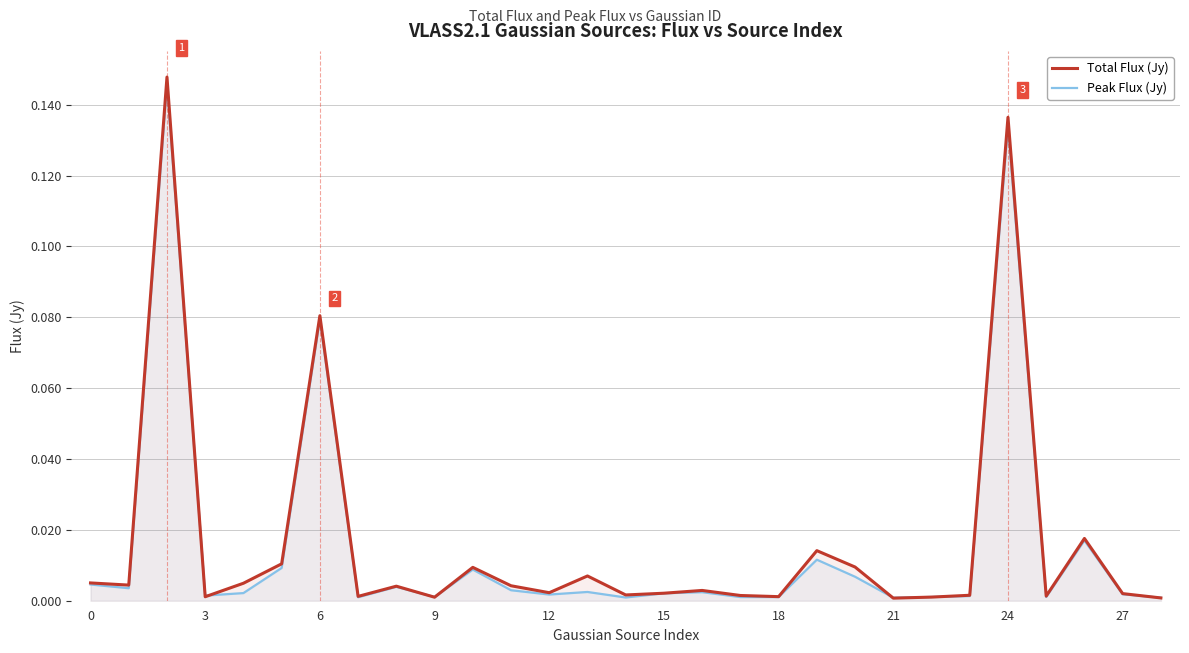

Reading left to right, what are all the values shown in this chart?

Total Flux (Jy): 0.0	0.0	0.1	0.0	0.0	0.0	0.1	0.0	0.0	0.0	0.0	0.0	0.0	0.0	0.0	0.0	0.0	0.0	0.0	0.0	0.0	0.0	0.0	0.0	0.1	0.0	0.0	0.0	0.0
Peak Flux (Jy): 0.0	0.0	0.1	0.0	0.0	0.0	0.1	0.0	0.0	0.0	0.0	0.0	0.0	0.0	0.0	0.0	0.0	0.0	0.0	0.0	0.0	0.0	0.0	0.0	0.1	0.0	0.0	0.0	0.0